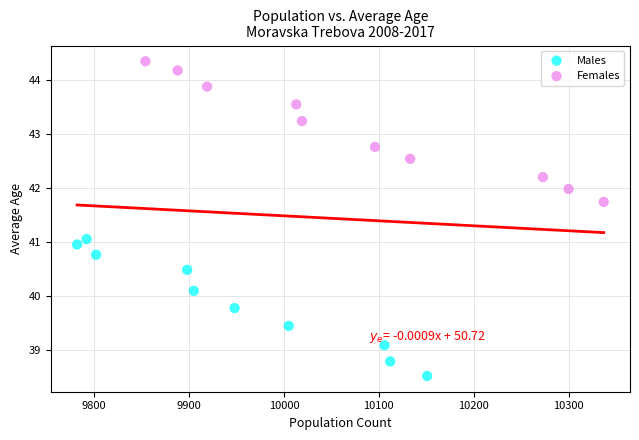

Which series reaches the maximum Y coordinate?

Females